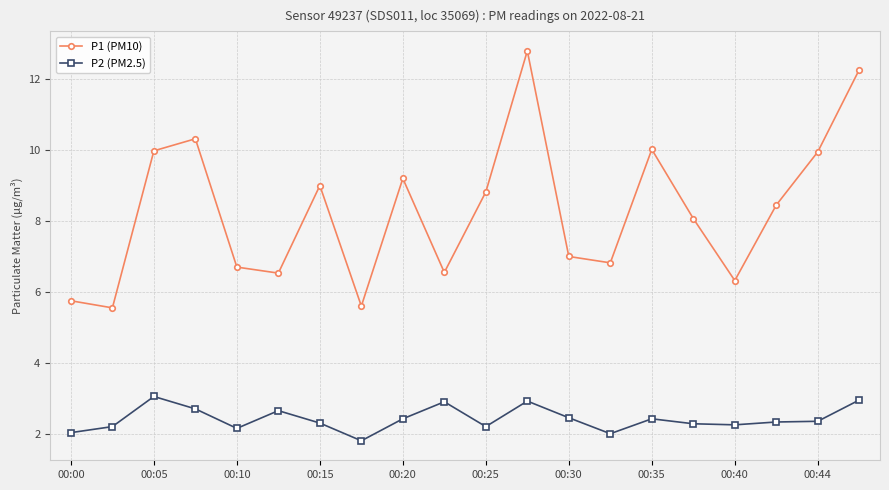

What is the average value of the P1 (PM10) series?

8.3